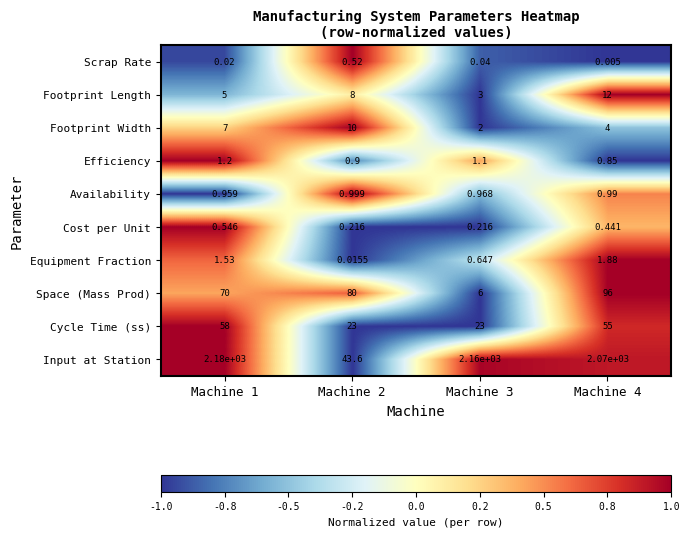

Count the number of categories in the chart.

4